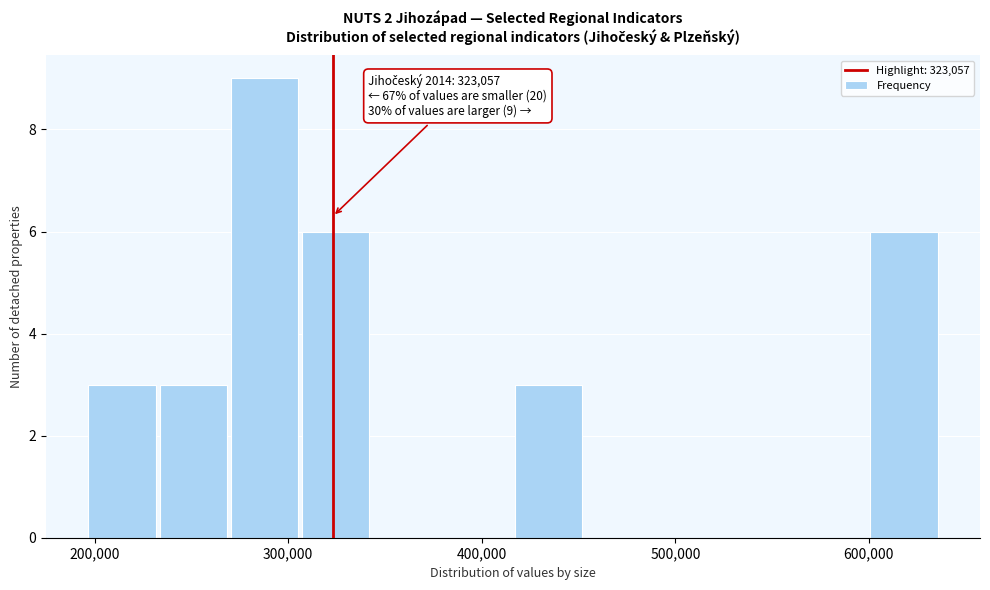

Around what value on the x-axis is the tallest bar? Give the approximate position of its centre, as read against the axis.

290000